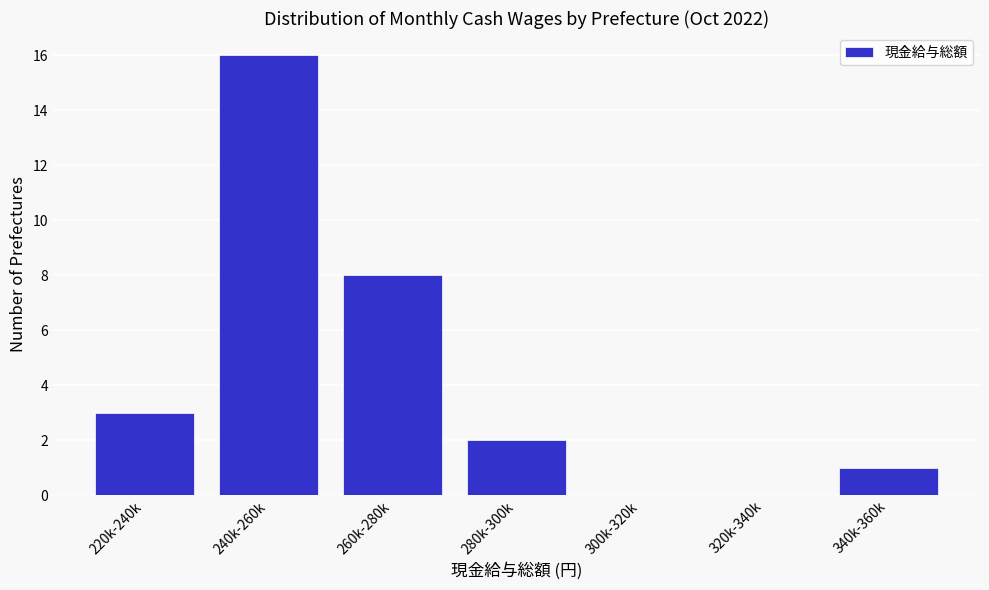

Reading left to right, what are all the values shown in this chart?

220k-240k=3	240k-260k=16	260k-280k=8	280k-300k=2	300k-320k=0	320k-340k=0	340k-360k=1